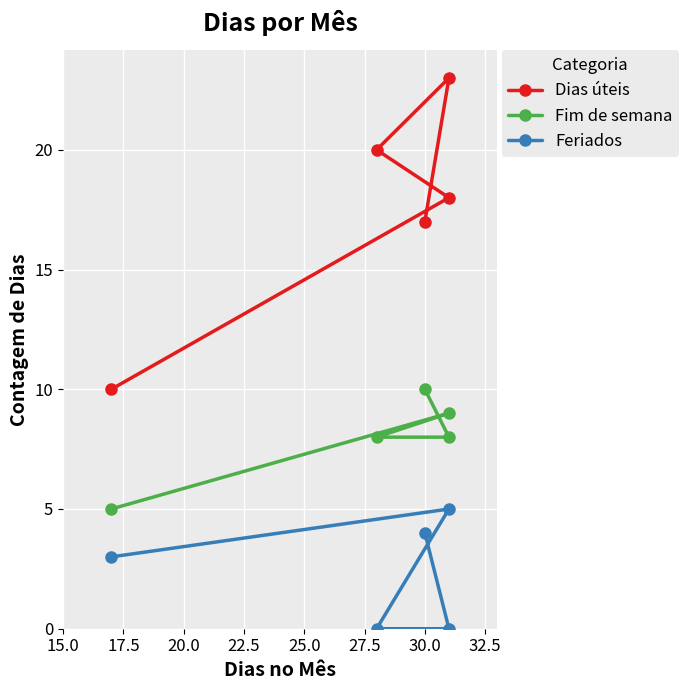

True or false: Dias úteis and Fim de semana intersect in this chart.

False